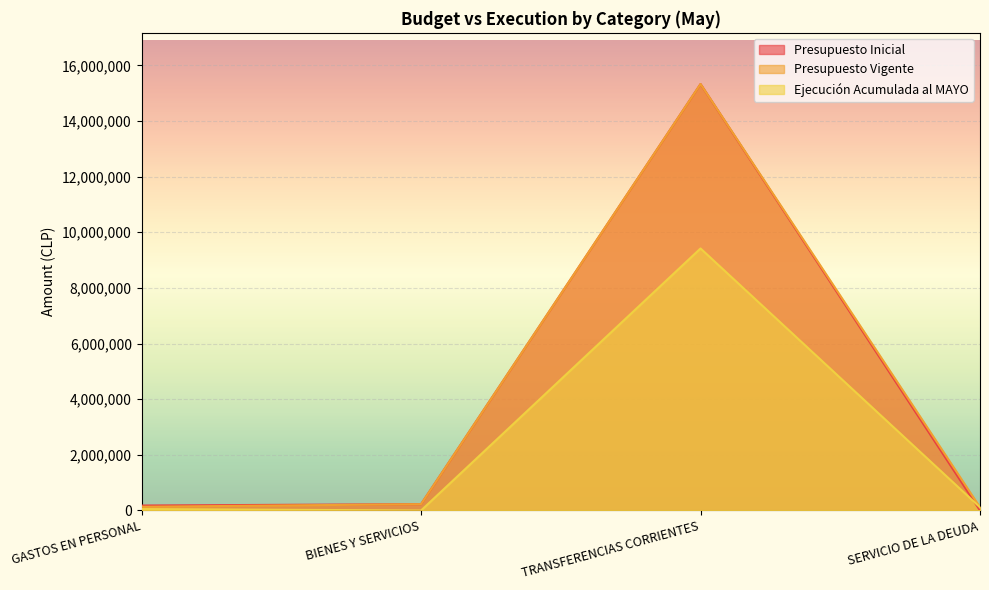

Rank the series by their maximum value, from highest to lowest.

Presupuesto Inicial, Presupuesto Vigente, Ejecución Acumulada al MAYO